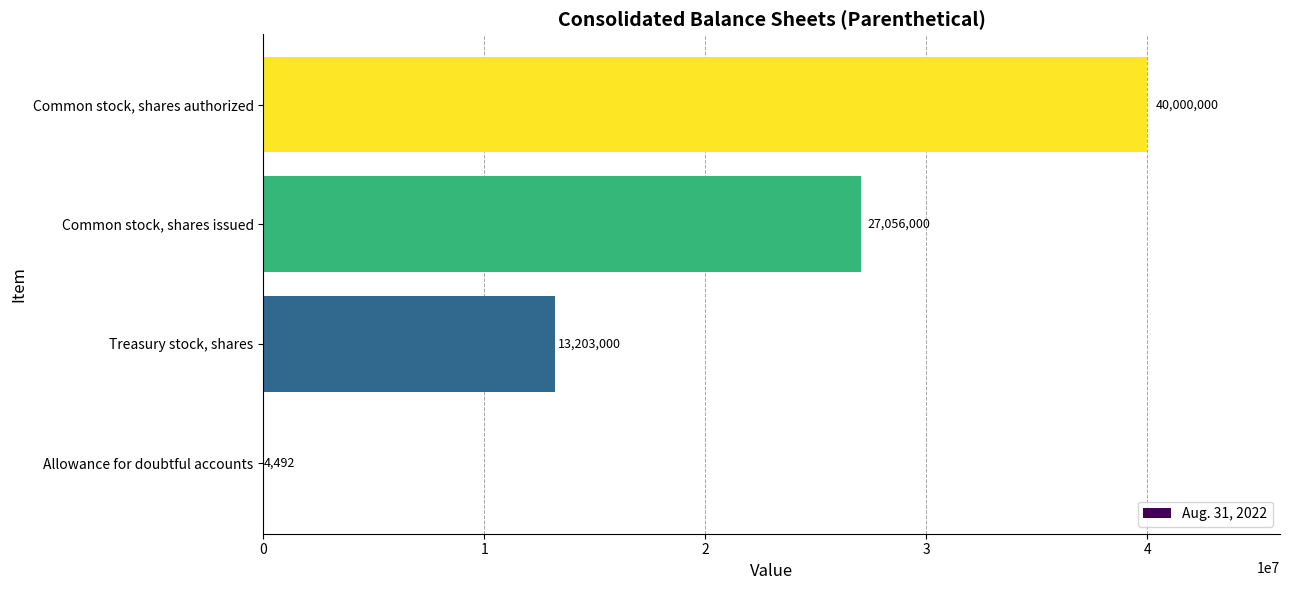

Are the bars horizontal?

Yes